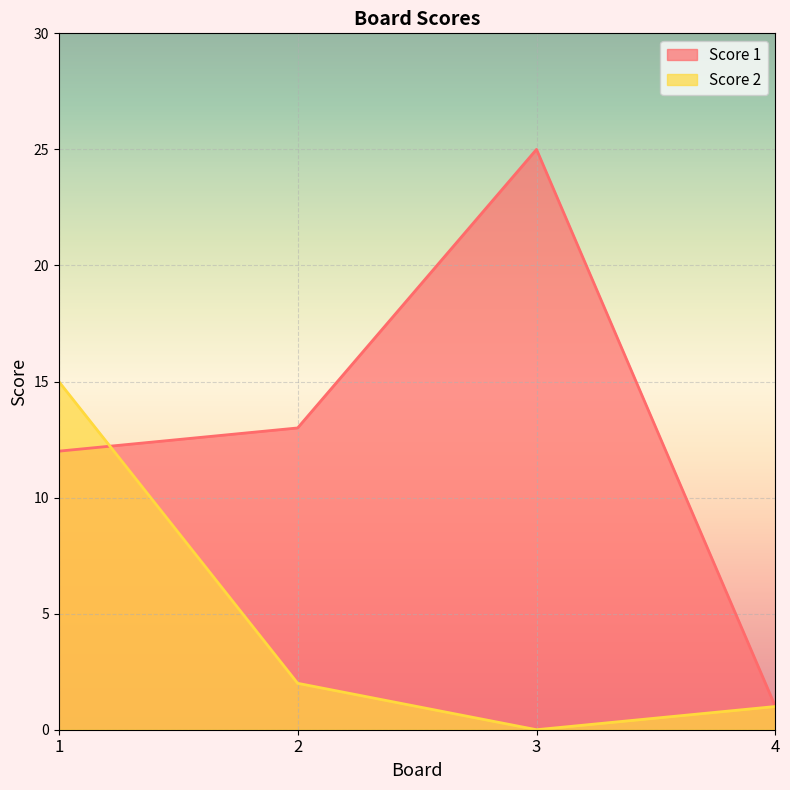

Reading left to right, transcribe all the data shown in this chart.

Score 1: 1=12	2=13	3=25	4=1
Score 2: 1=15	2=2	3=0	4=1